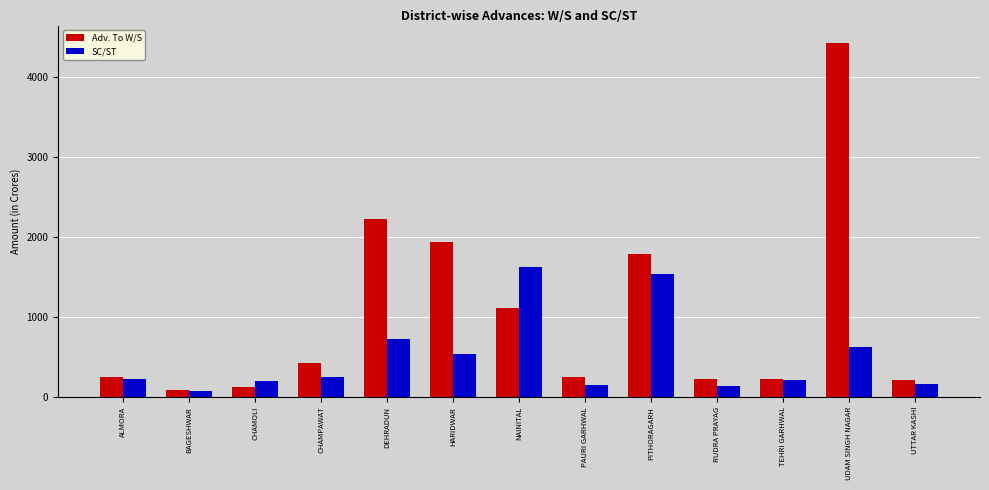

The value of Adv. To W/S at CHAMOLI is 120.0. True or false?

True